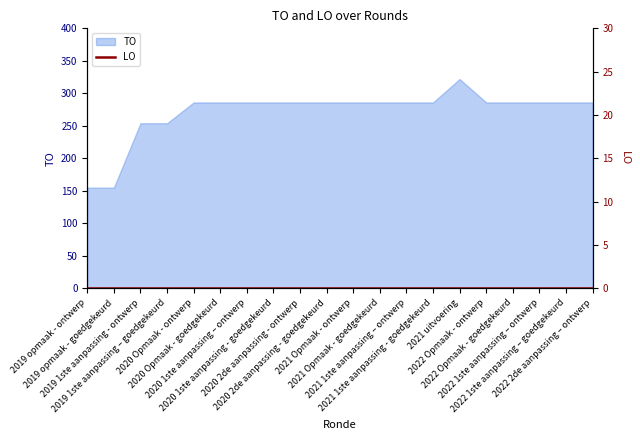

What is the ratio of the value at 2020 1ste aanpassing – ontwerp to the value at 2019 opmaak - goedgekeurd?

1.8